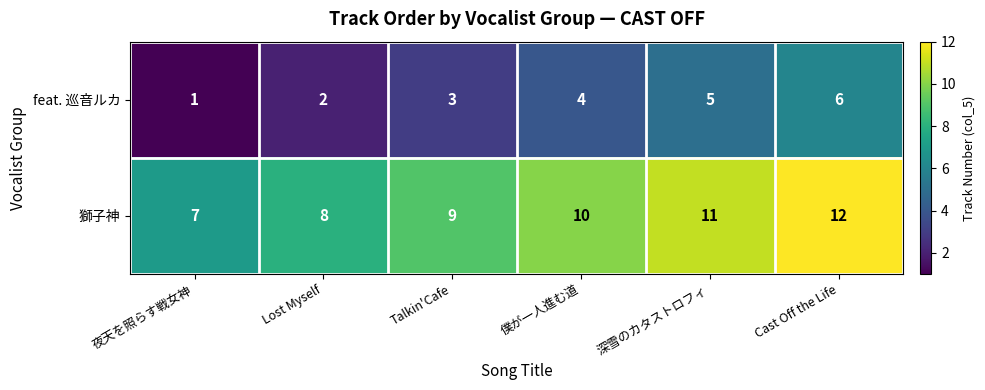

Reading left to right, transcribe all the data shown in this chart.

feat. 巡音ルカ: 1	2	3	4	5	6
獅子神: 7	8	9	10	11	12